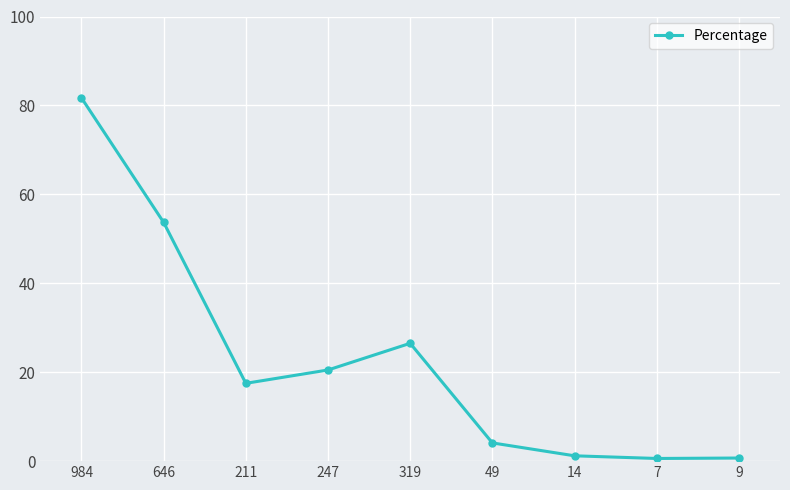

Where is the first local minimum?

211